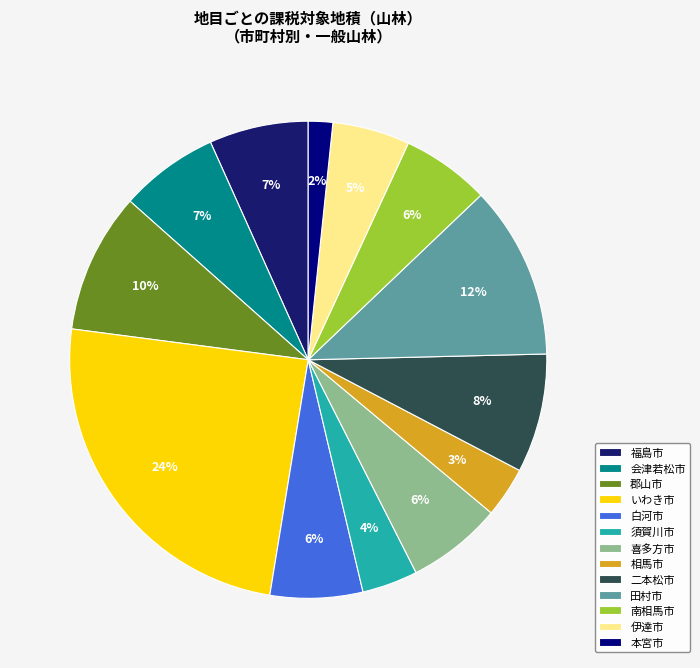

To the nearest percent, what percentage of the pie is 会津若松市?

7%